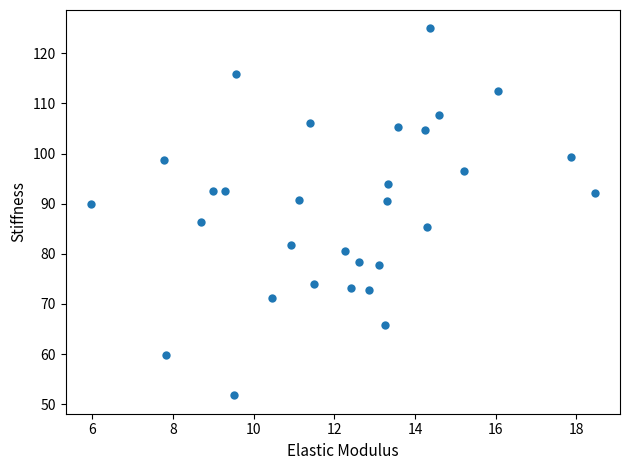

What is the range of X values (max minus min)?

12.5